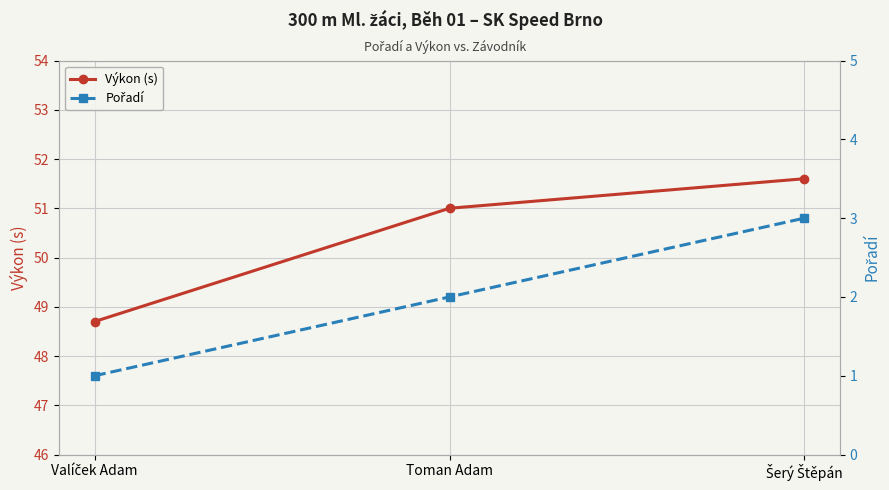

What are all the series names shown in the legend?

Výkon (s), Pořadí